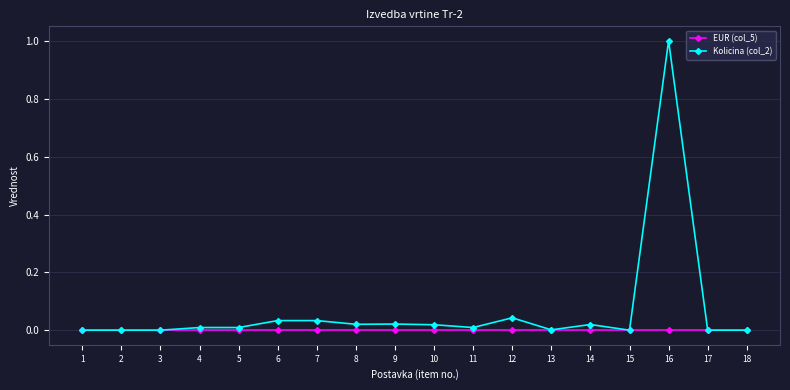

List the series in order of their peak value, highest first.

Kolicina (col_2), EUR (col_5)